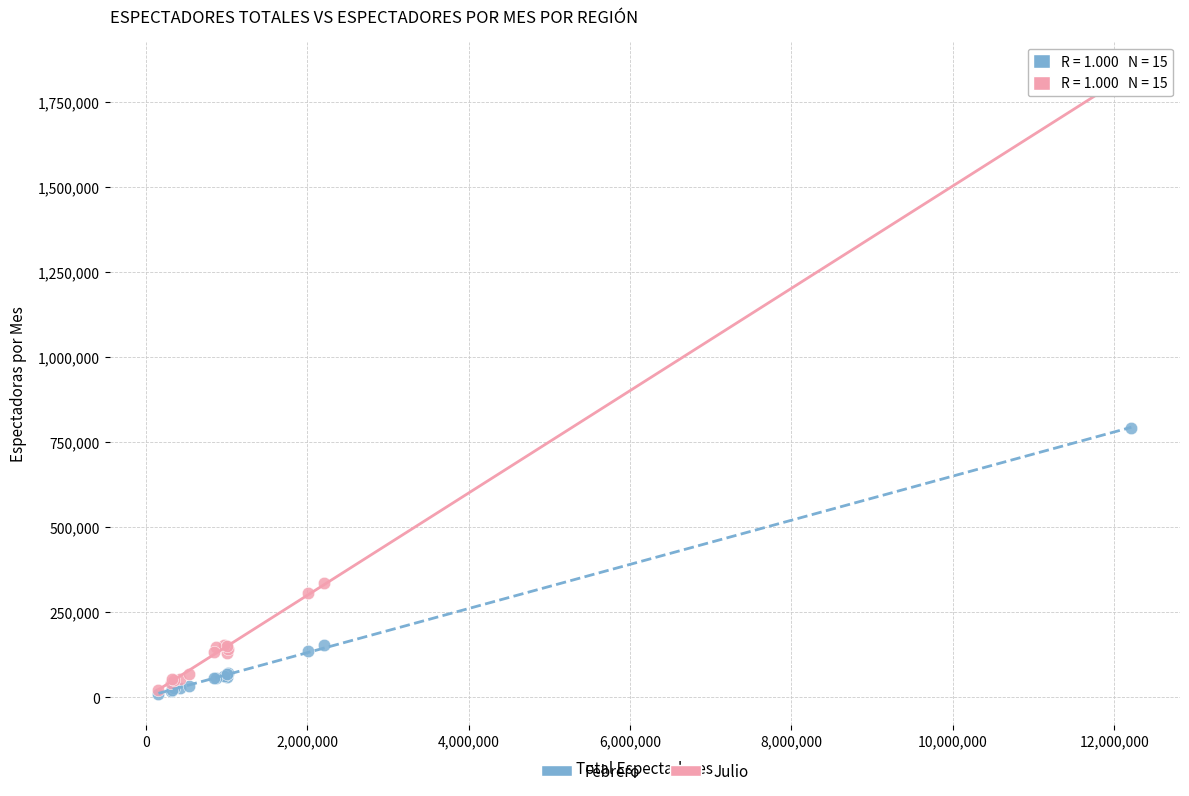

Which series contains the highest Y value?

Julio